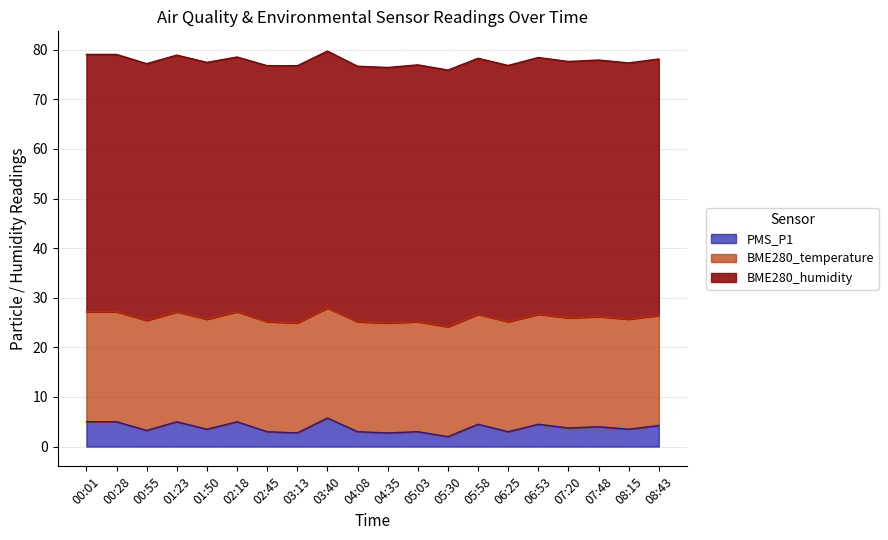

What is the difference between the second highest and minimum values in the BME280_humidity series?

0.5